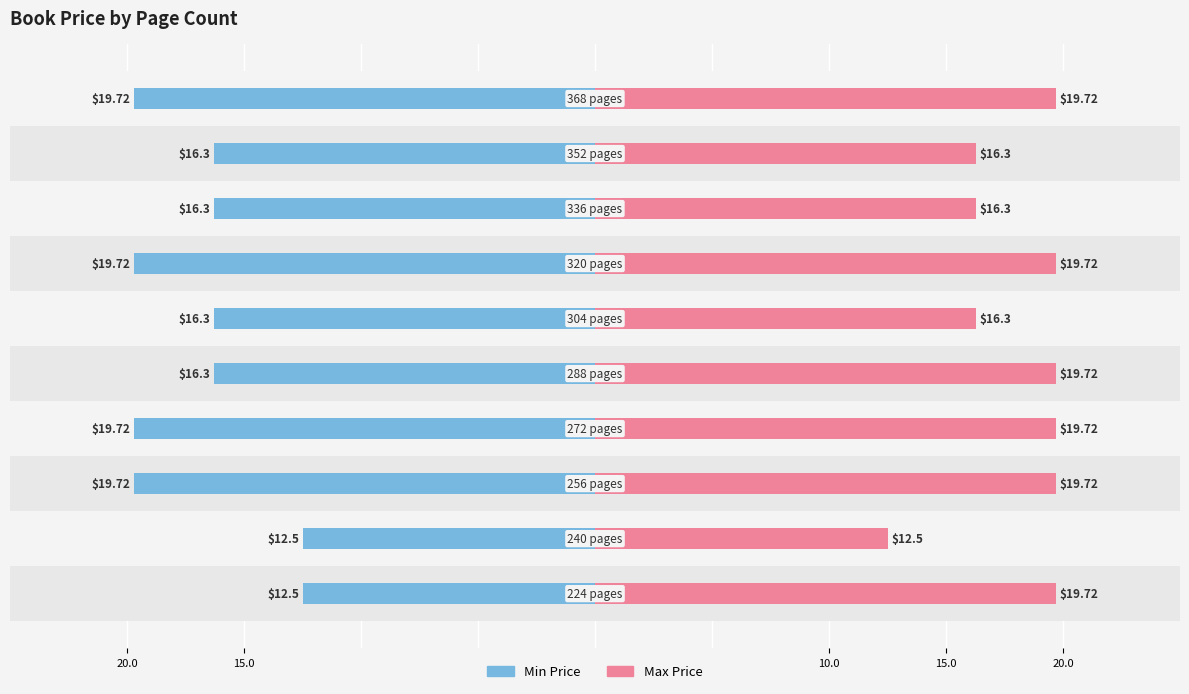

Which series has the largest total across all categories?

Max Price